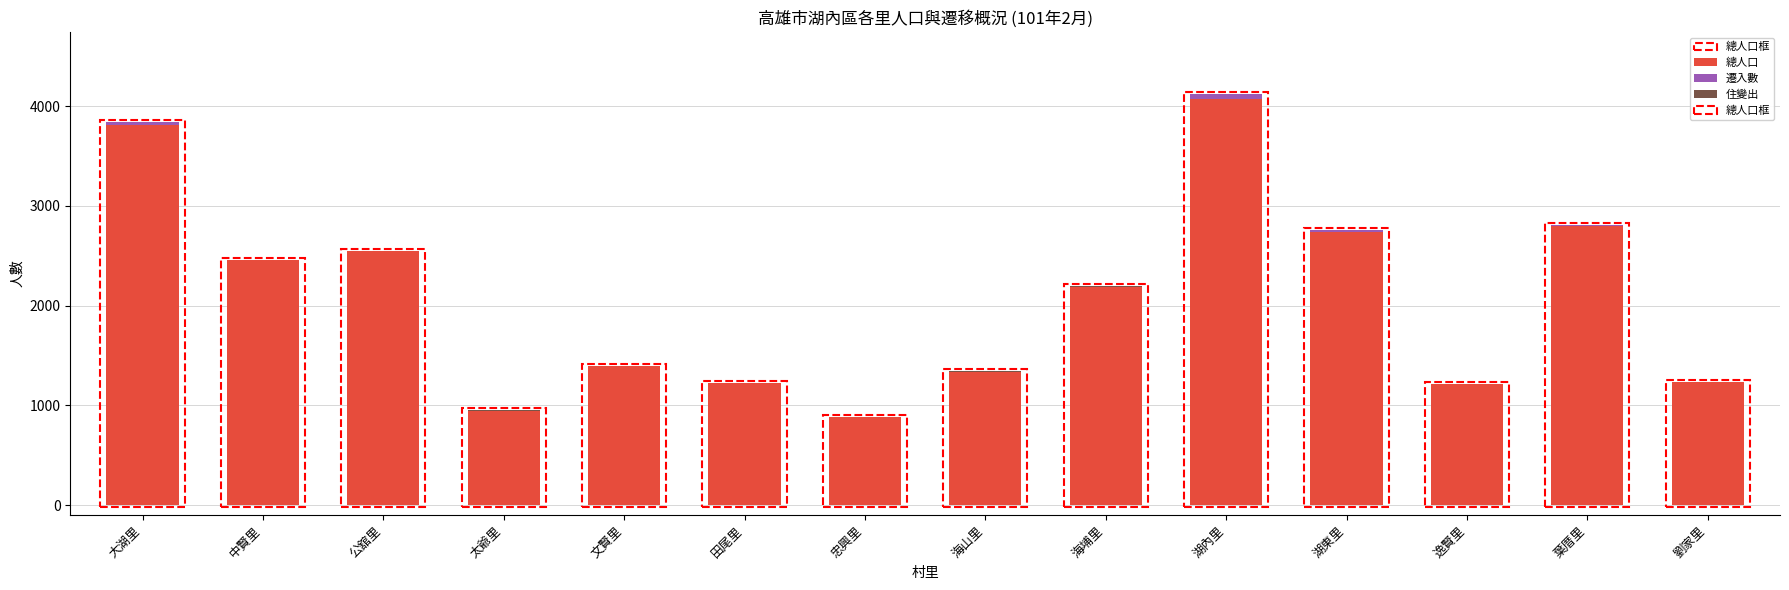

What is the sum of all 總人口 values?

28836